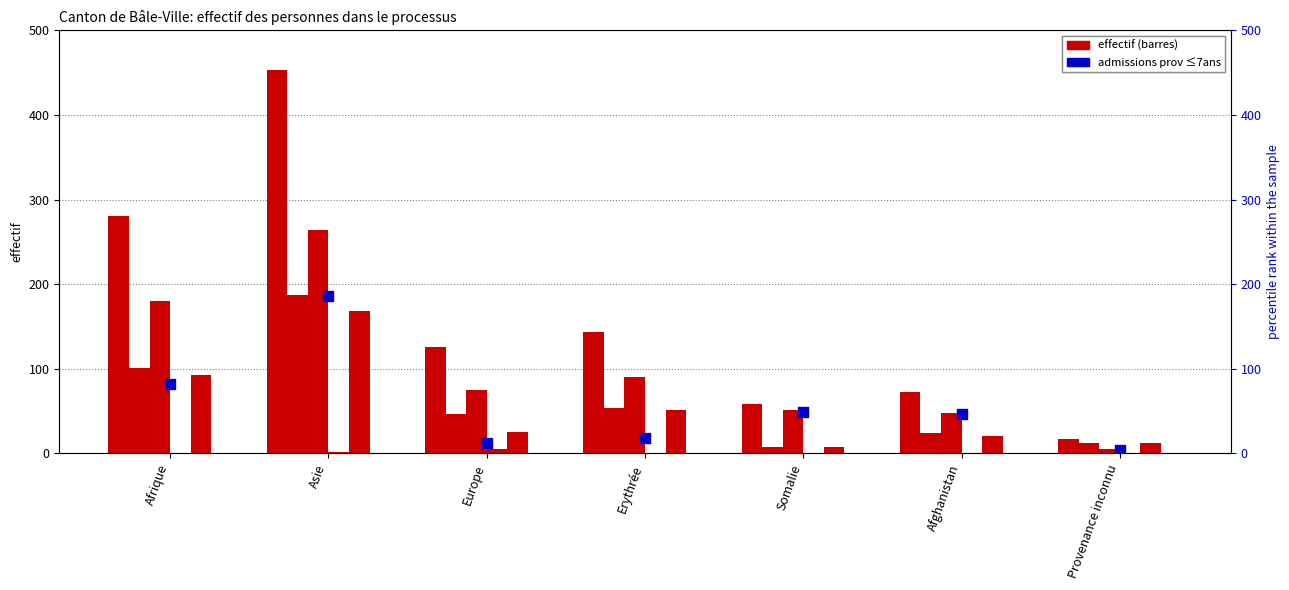

At which category is the sum across all series the highest?

Asie